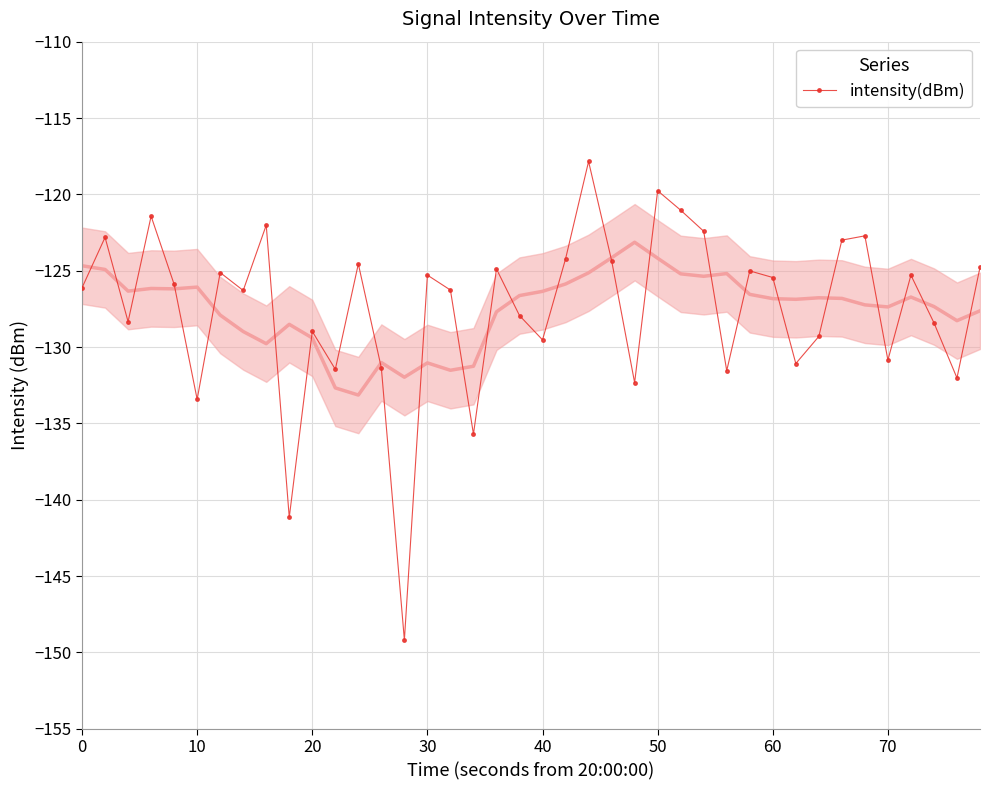

What is the maximum value for intensity(dBm)?

-117.8